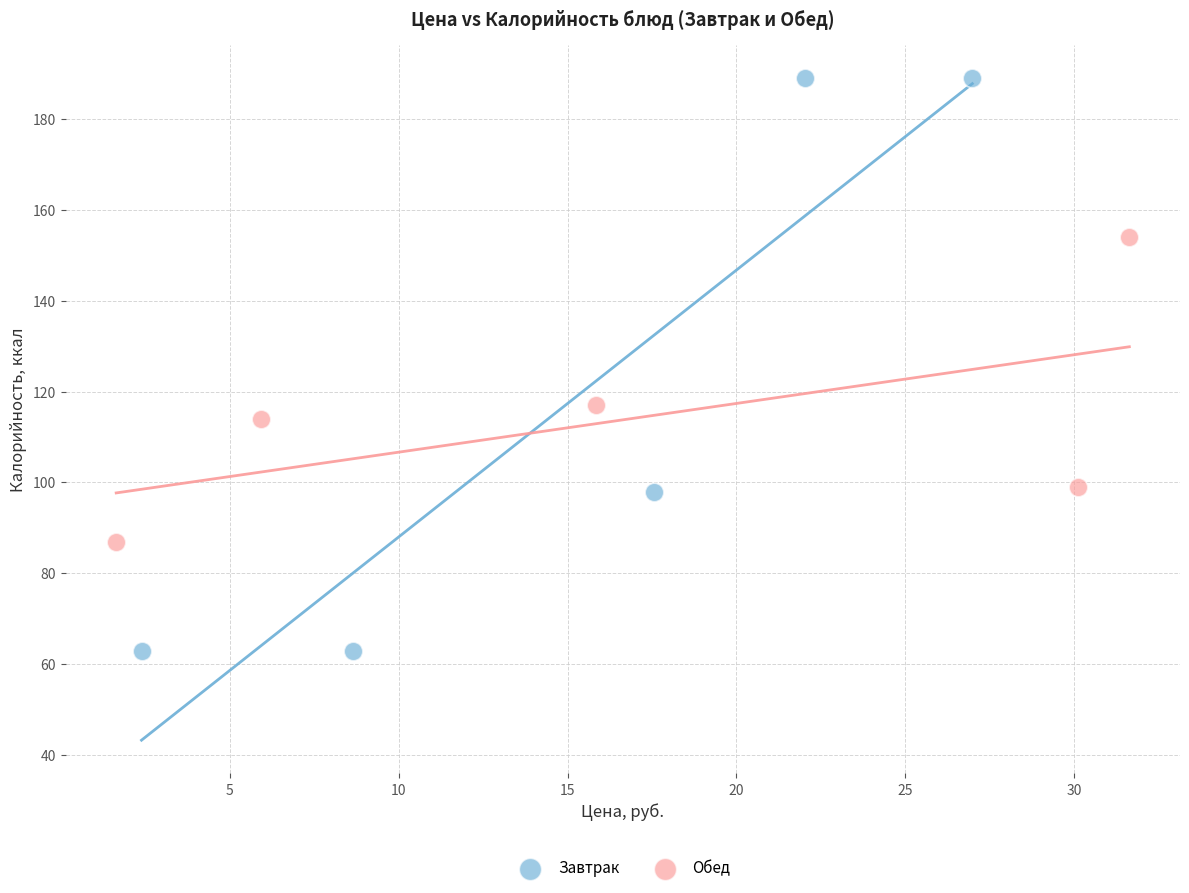

Which series has the widest spread of Y values?

Завтрак